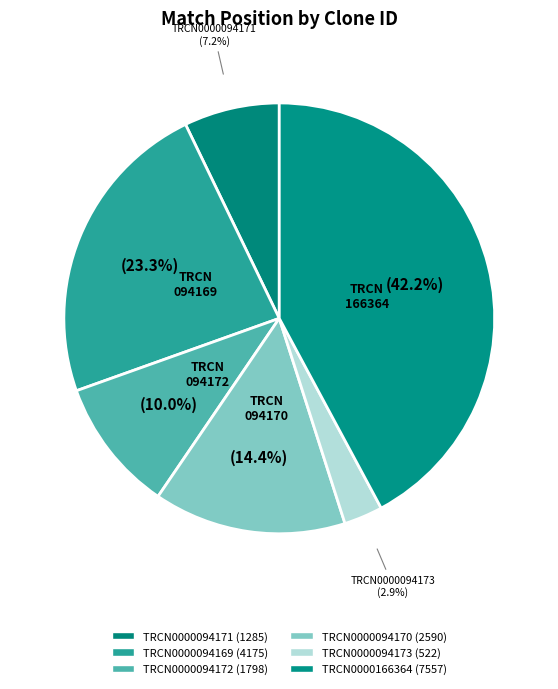

Count the number of slices in the pie.

6